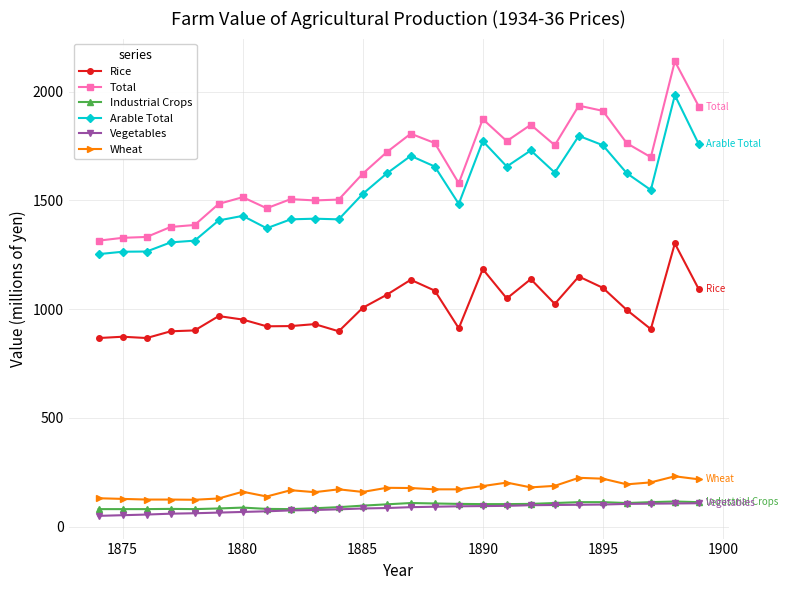

What is the value of the Rice point at the 3rd from the left?

867